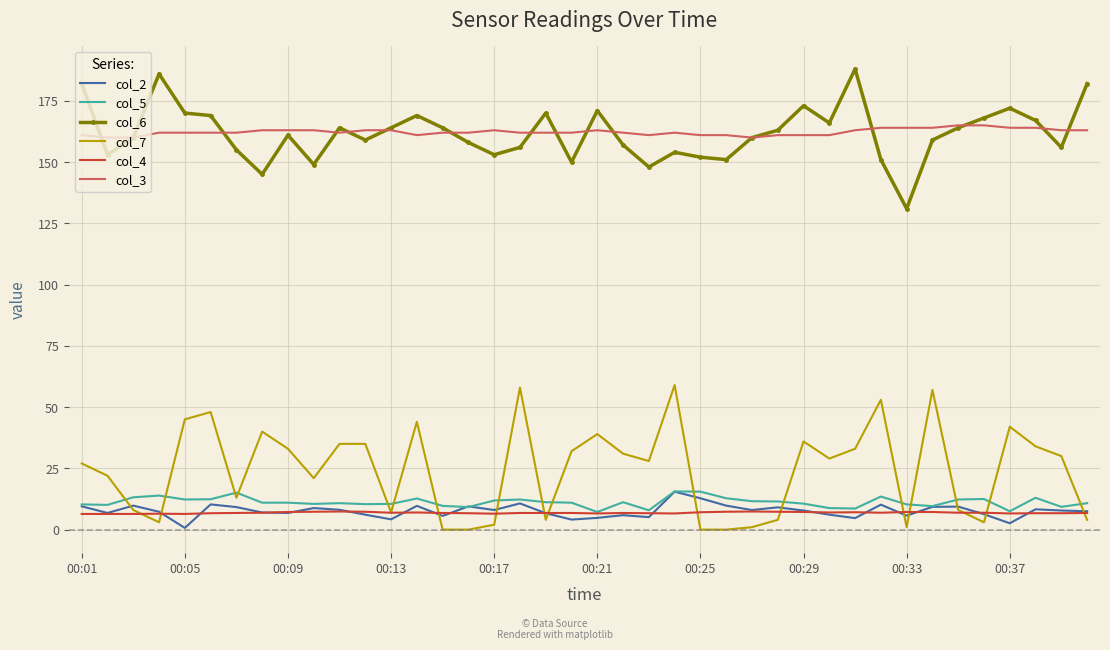

True or false: col_6 and col_5 cross at least once.

False